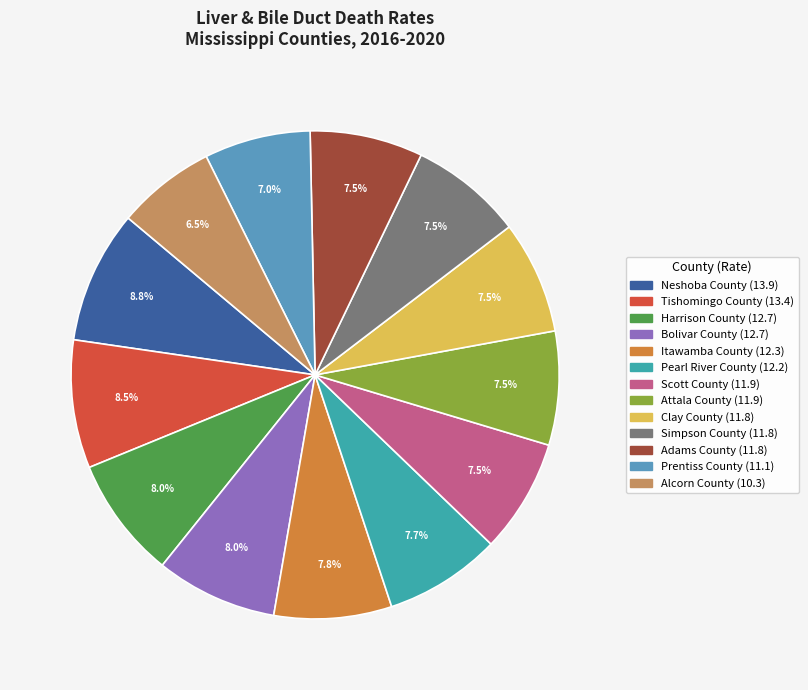

Which slice is the smallest?

Alcorn County